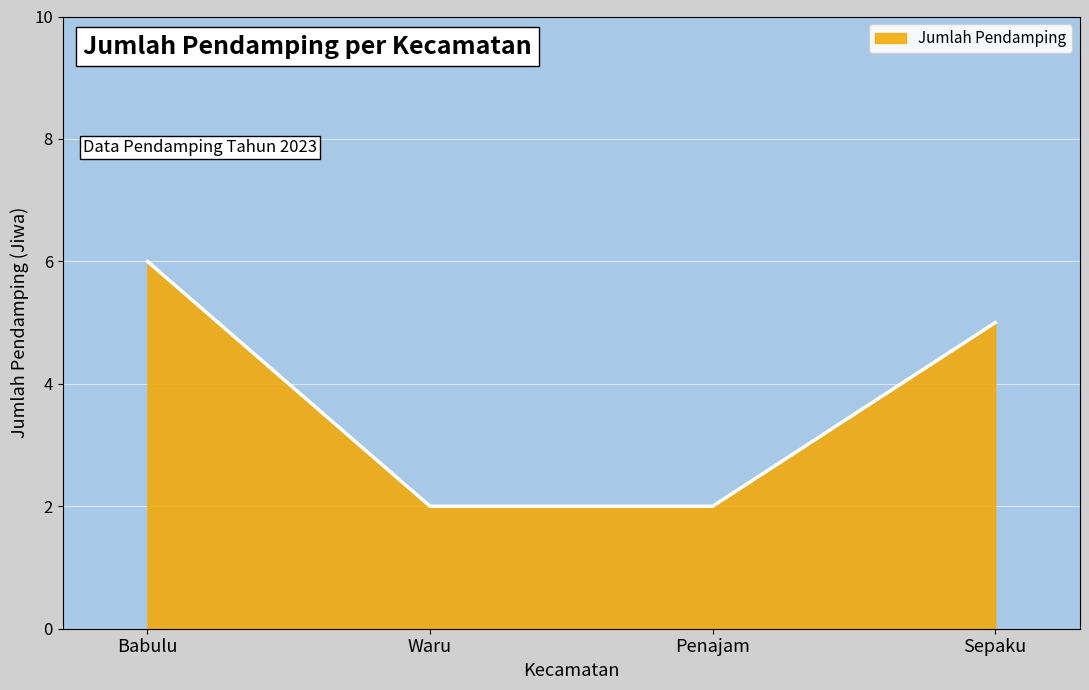

Does the chart display data point markers on the line(s)?

No